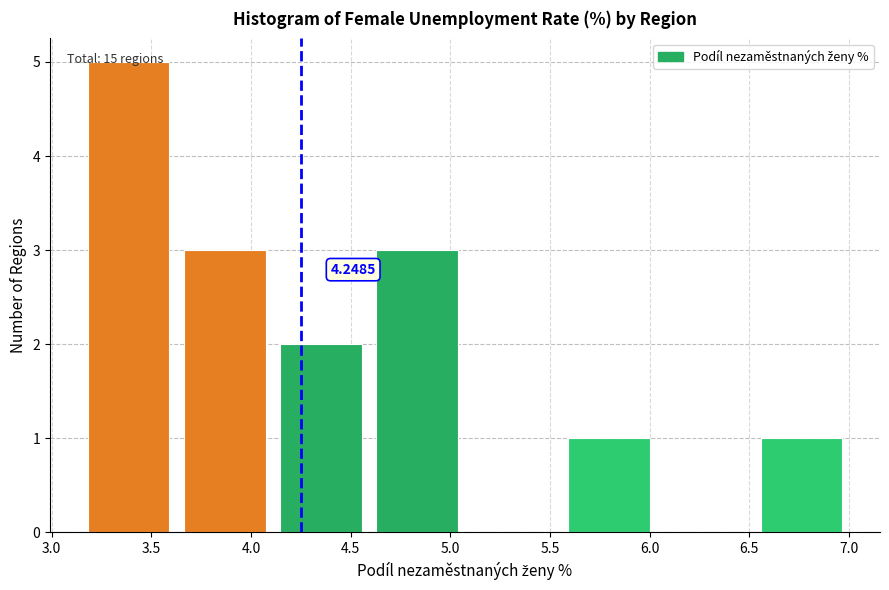

Over which range of the x-axis is the bar tallest?

3.15 to 3.65